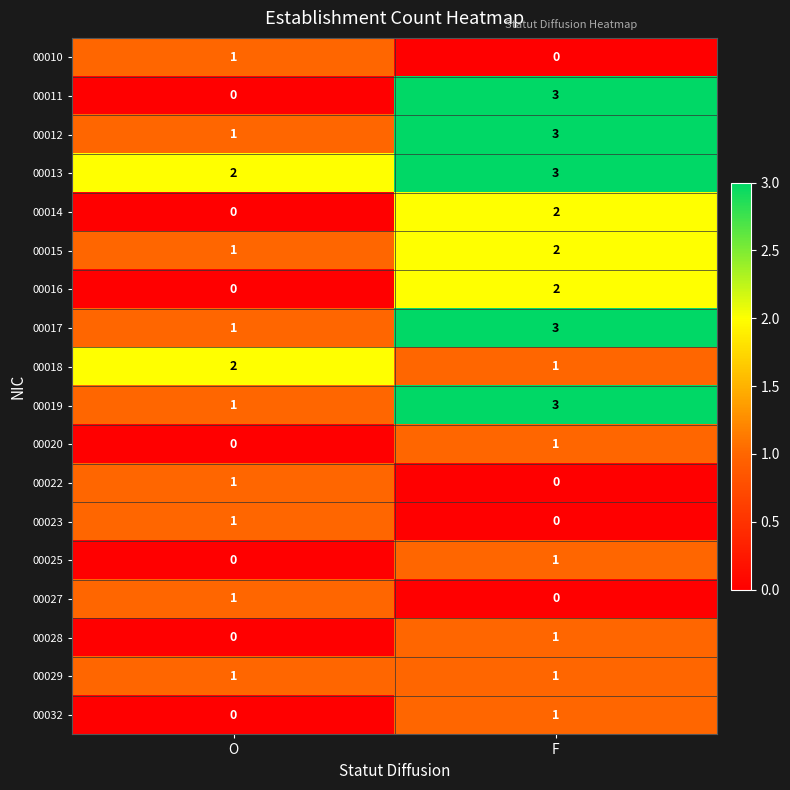

What is the difference between the highest and lowest values at F?

3